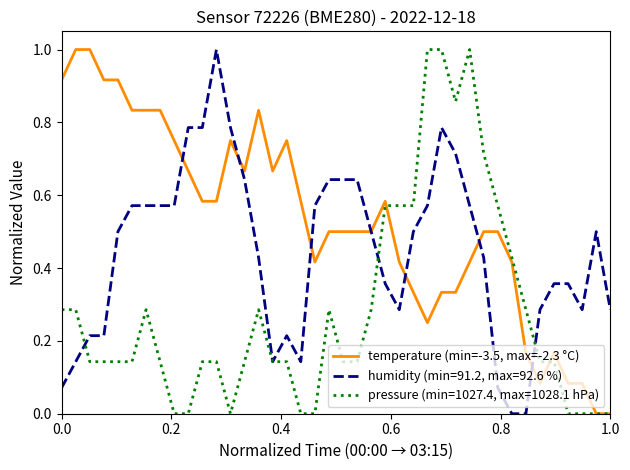

Rank the series by their average value, from highest to lowest.

temperature (min=-3.5, max=-2.3 °C), humidity (min=91.2, max=92.6 %), pressure (min=1027.4, max=1028.1 hPa)